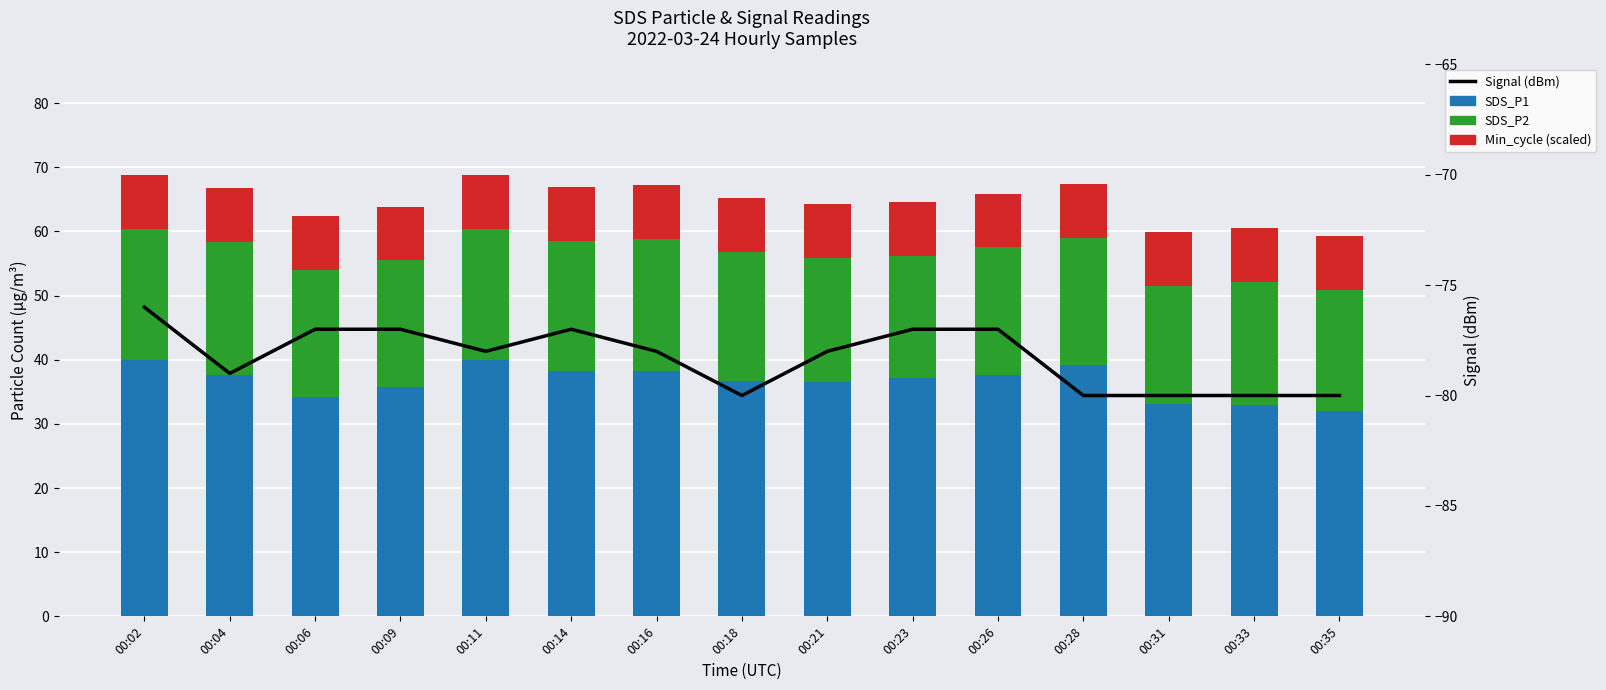

At which label does Signal (dBm) first exceed -78?

00:02